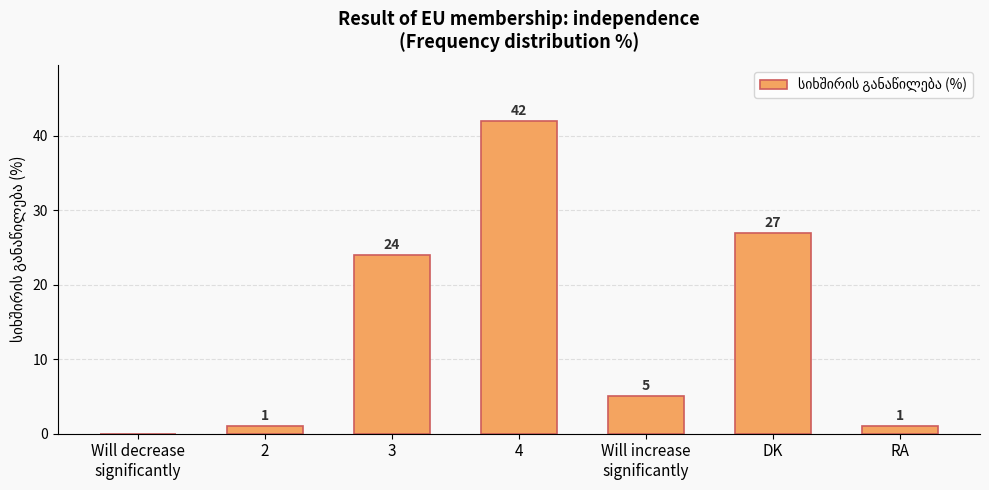

What is the ratio of the value at RA to the value at Will increase
significantly?

0.2